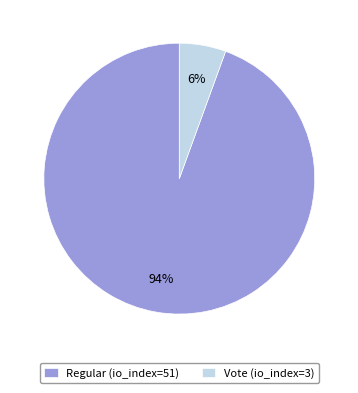

What is the smallest slice in the pie chart?

Vote (io_index=3)